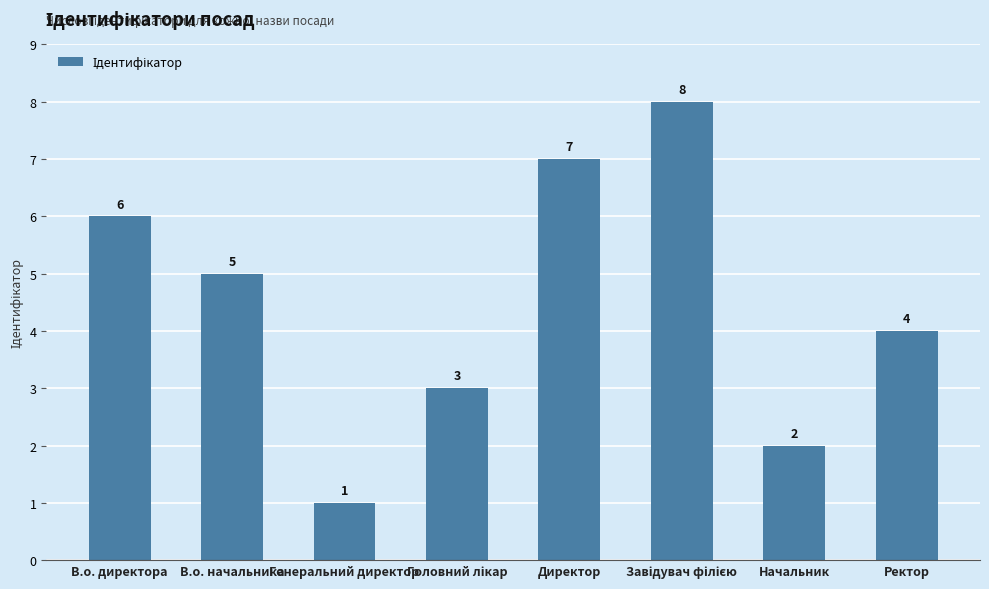

True or false: the data shows 6 at Ректор.

False